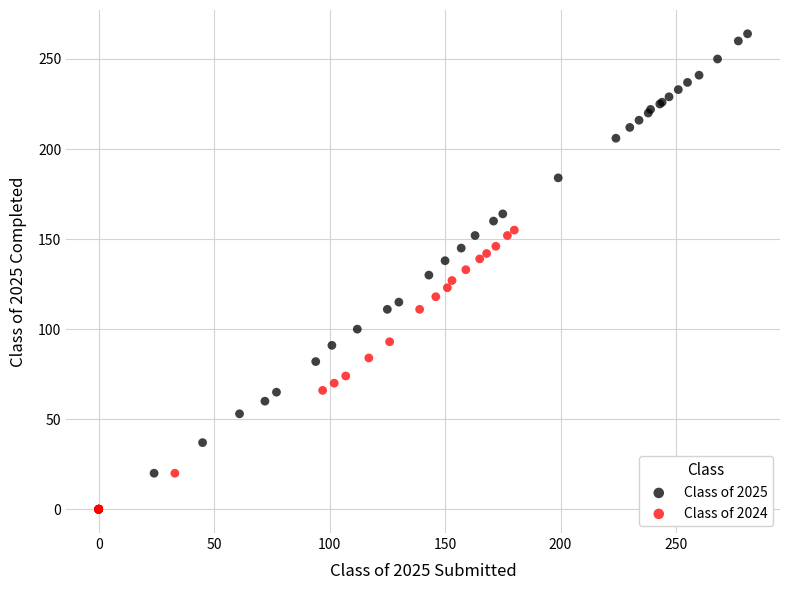

Which series contains the lowest Y value?

Class of 2024